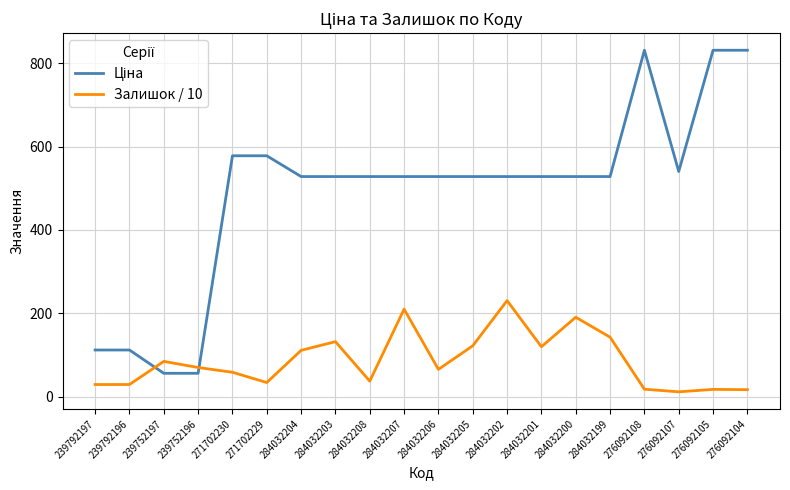

What is the highest value of the Залишок / 10 series?

230.4